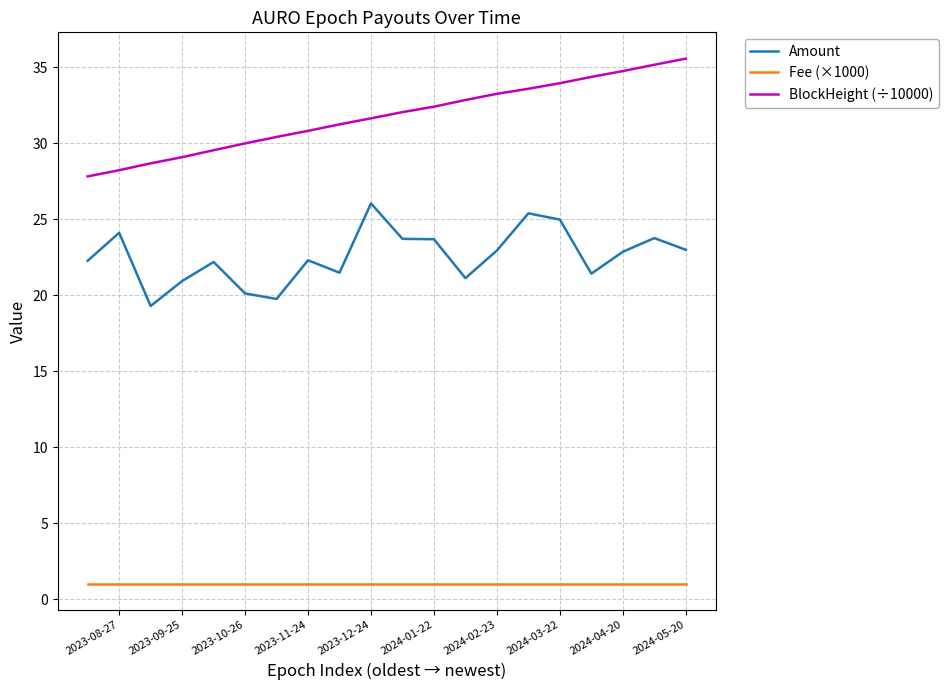

Count the number of data series in this chart.

3